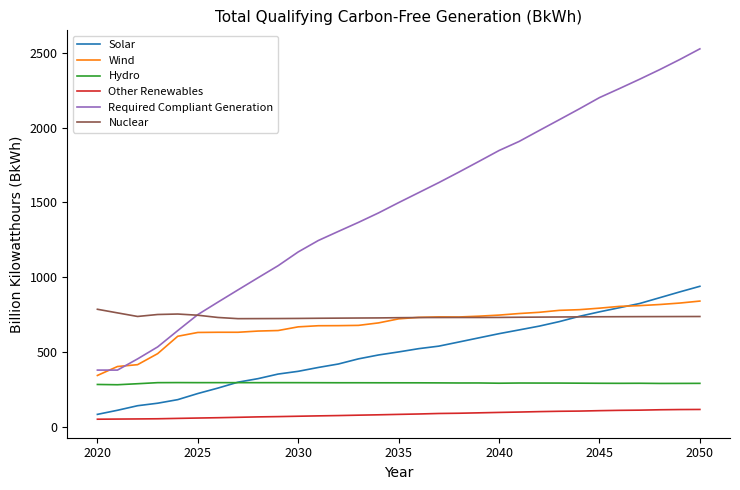

Which series has the largest total across all categories?

Required Compliant Generation